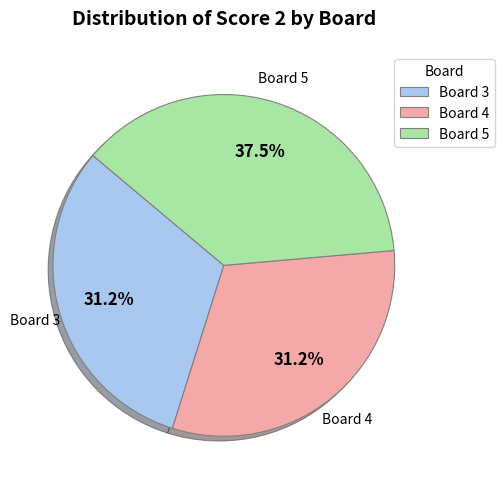

Does Board 3 represent more than half of the total?

No